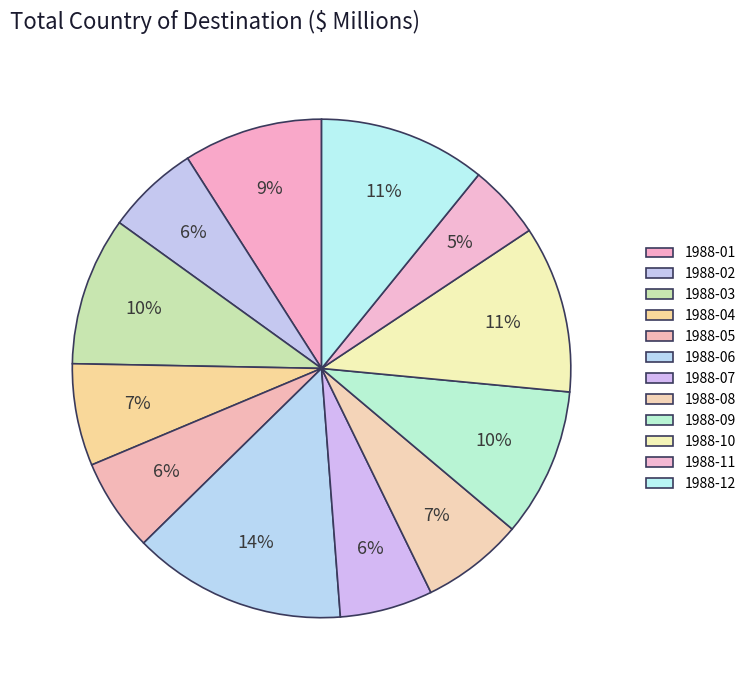

How many slices are in this pie chart?

12